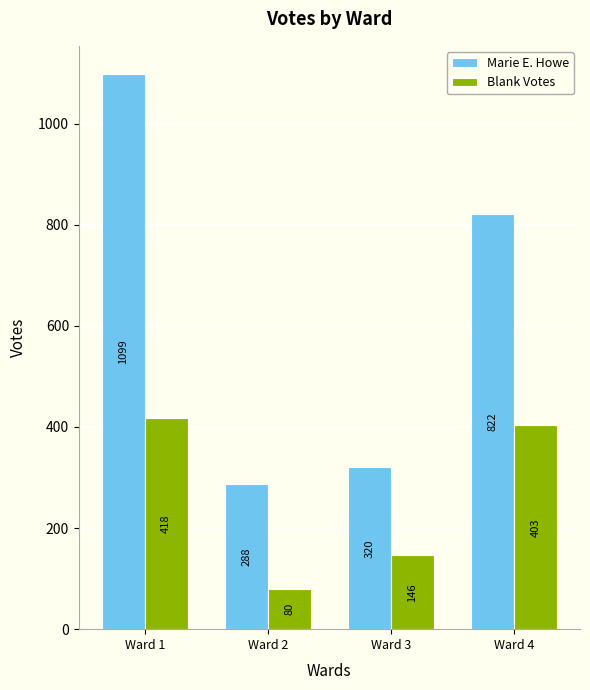

Where is Marie E. Howe nearest to the value 693?

Ward 4